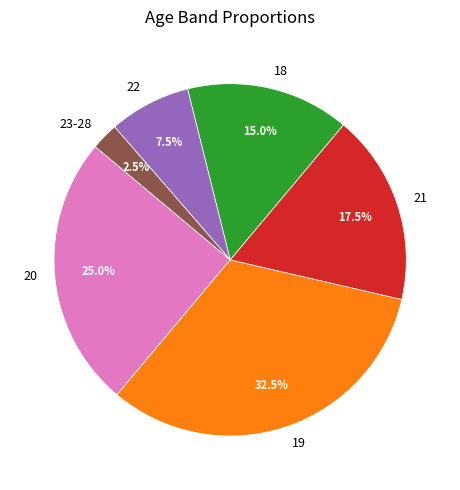

What is the largest slice in the pie chart?

19